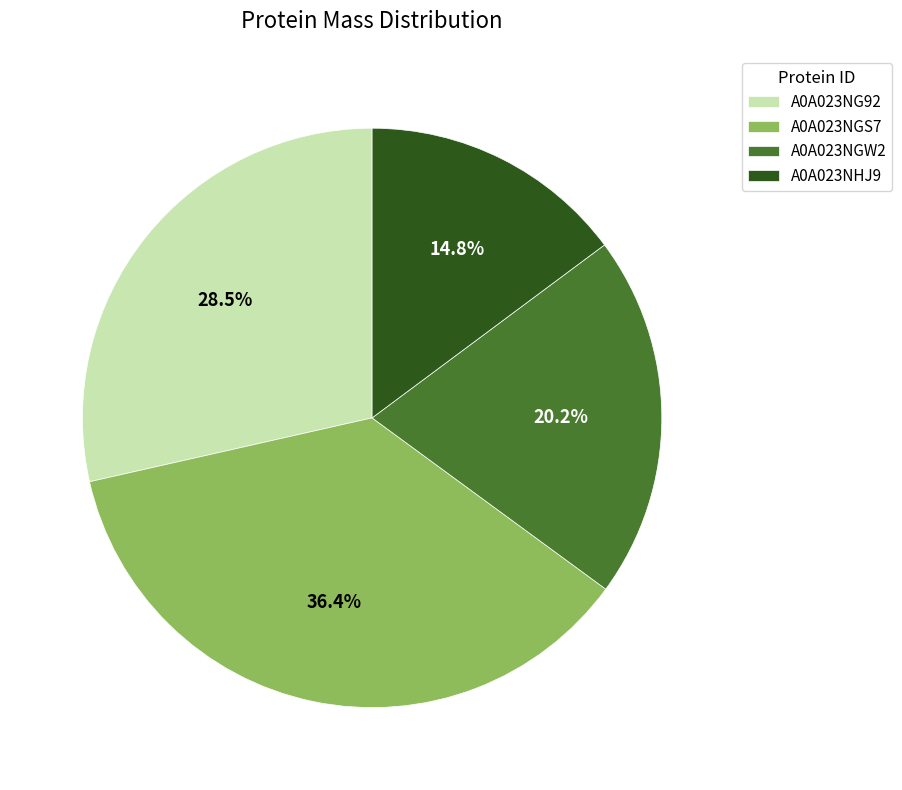

How many segments does this pie chart have?

4